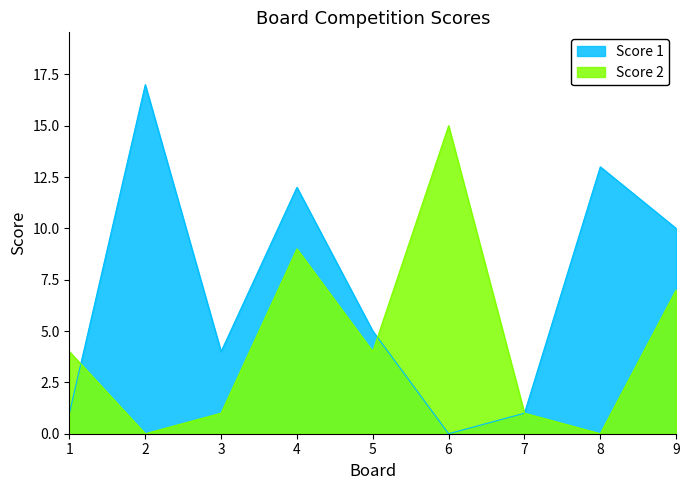

What is the spread (max minus min) of values at 4?

3